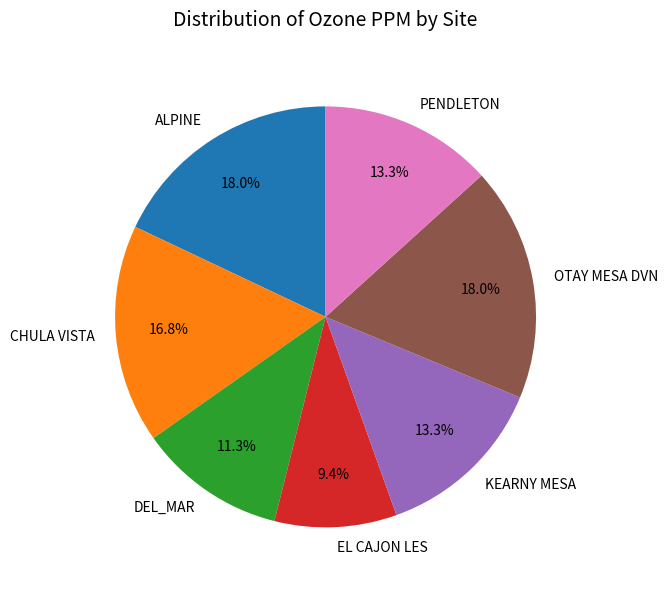

What portion of the pie excludes KEARNY MESA?

86.7%